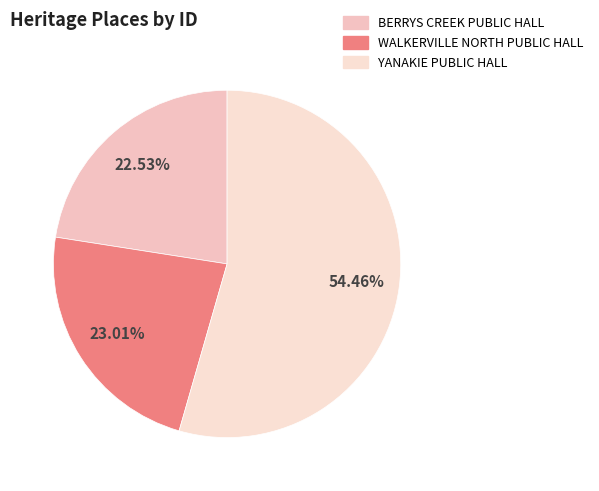

How many slices are in this pie chart?

3